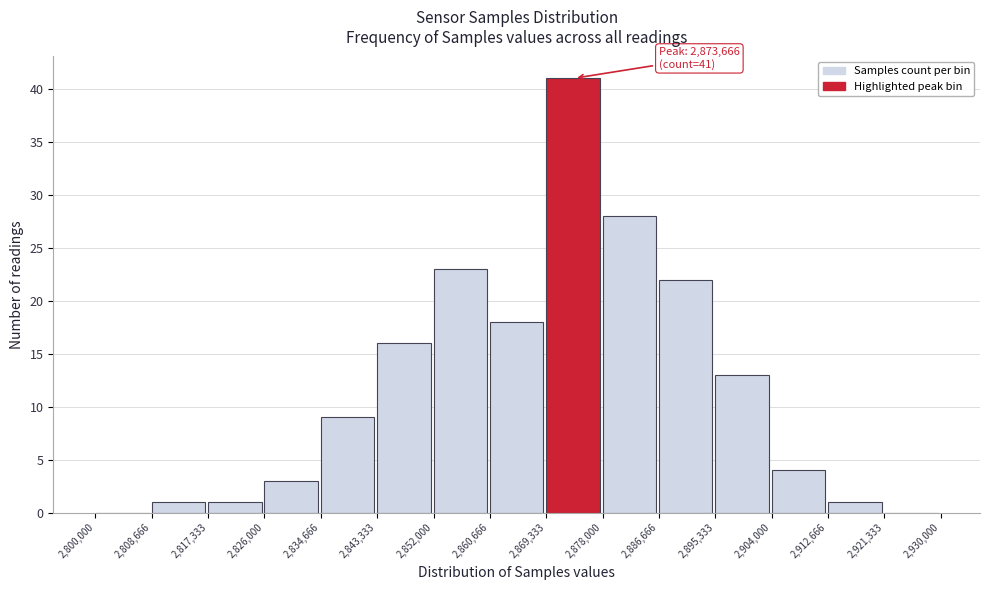

Which range on the x-axis has the tallest bar?

2,869,333 to 2,878,000